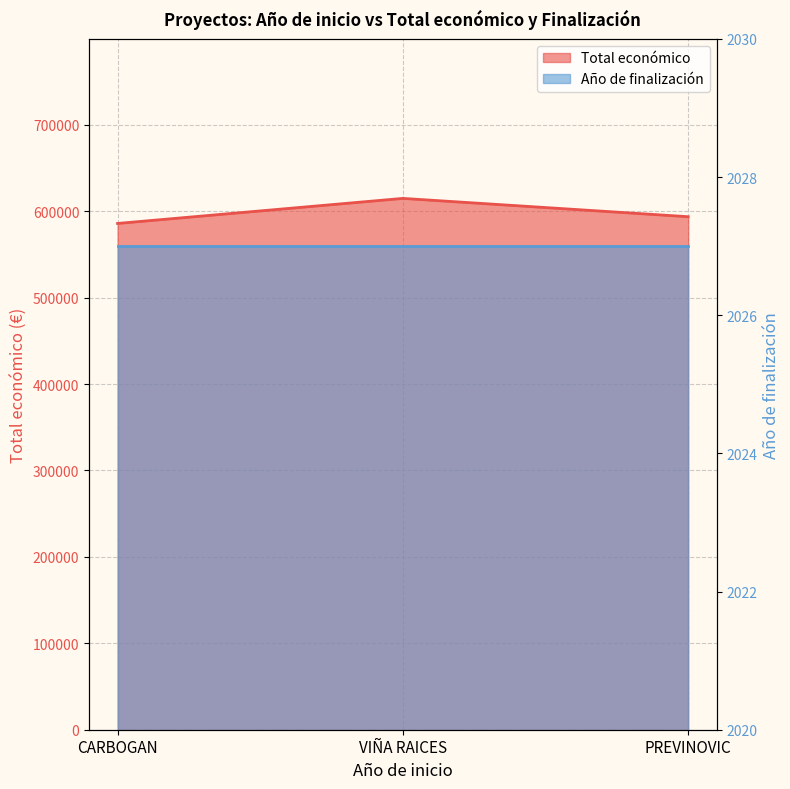

Between VIÑA RAICES and PREVINOVIC, which is larger?

VIÑA RAICES